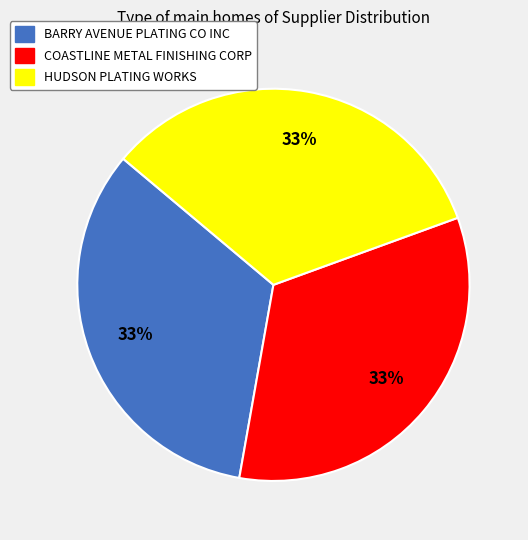

How many slices are in this pie chart?

3